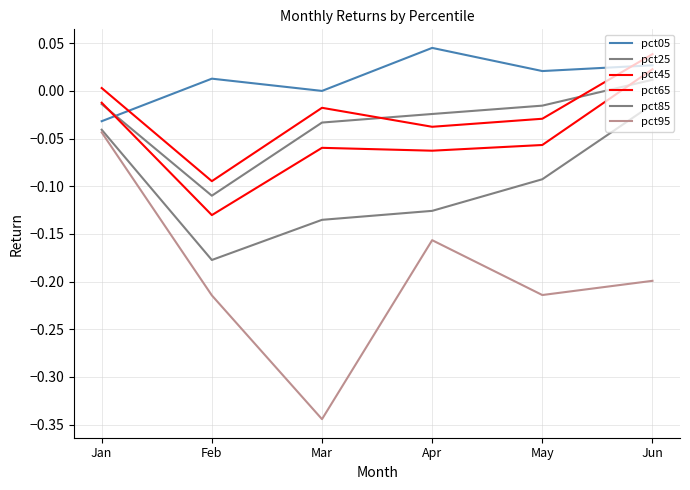

Does the chart have visible grid lines?

Yes